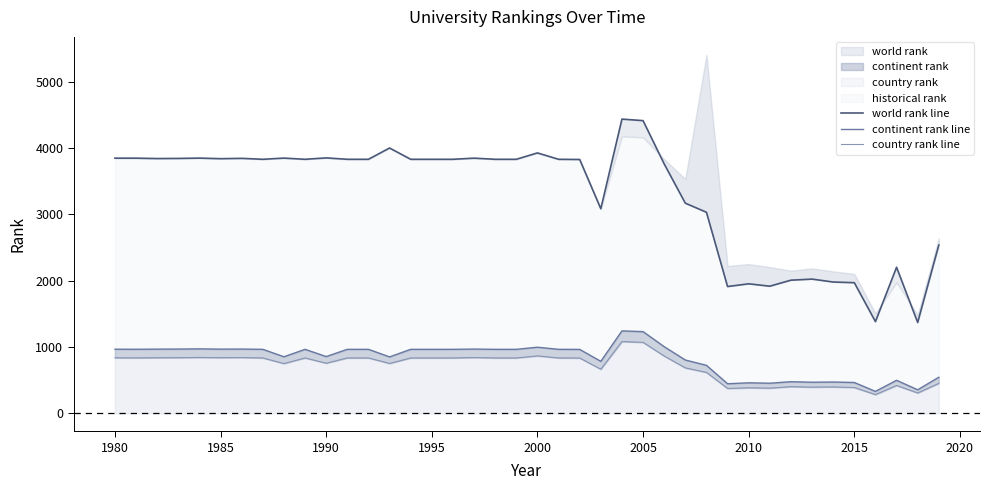

What is the value of the continent rank line point at the 1st from the left?

967